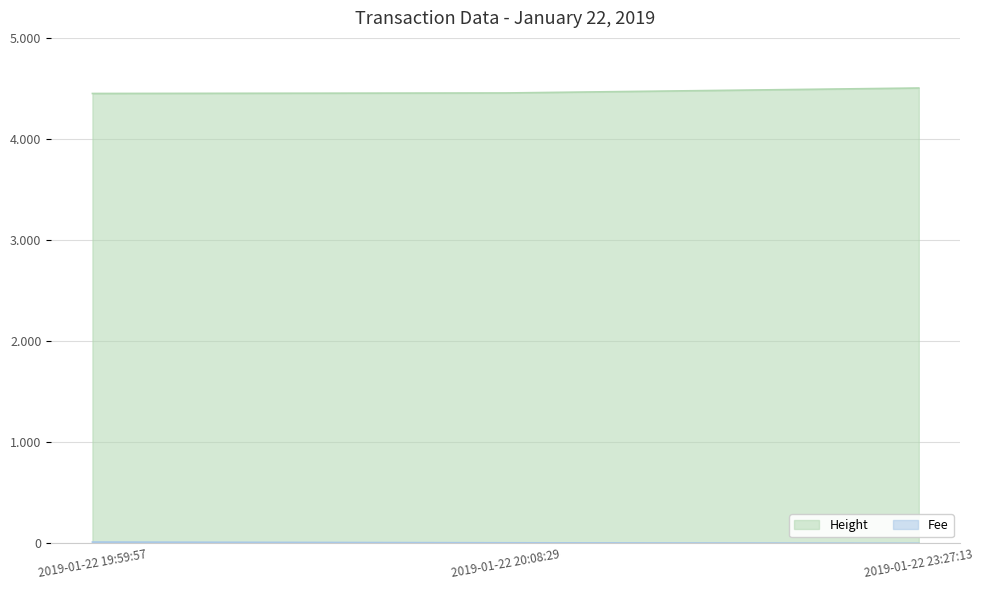

Which category has the highest value in the Fee series?

2019-01-22 19:59:57